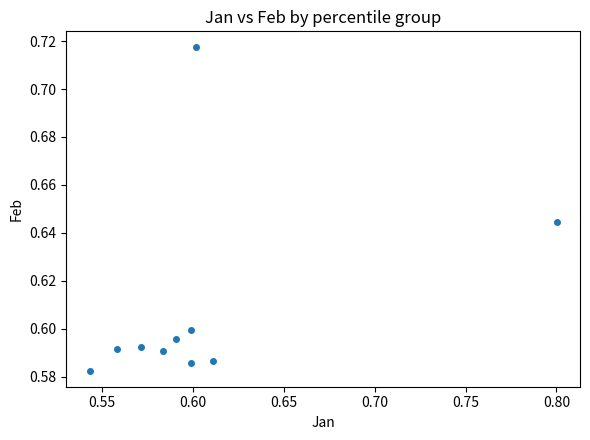

What is the range of X values (max minus min)?

0.3